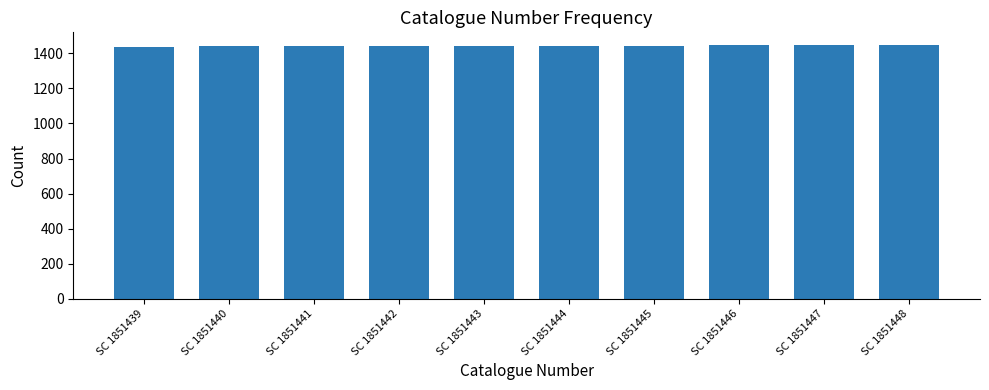

What is the sum of all values?

14435